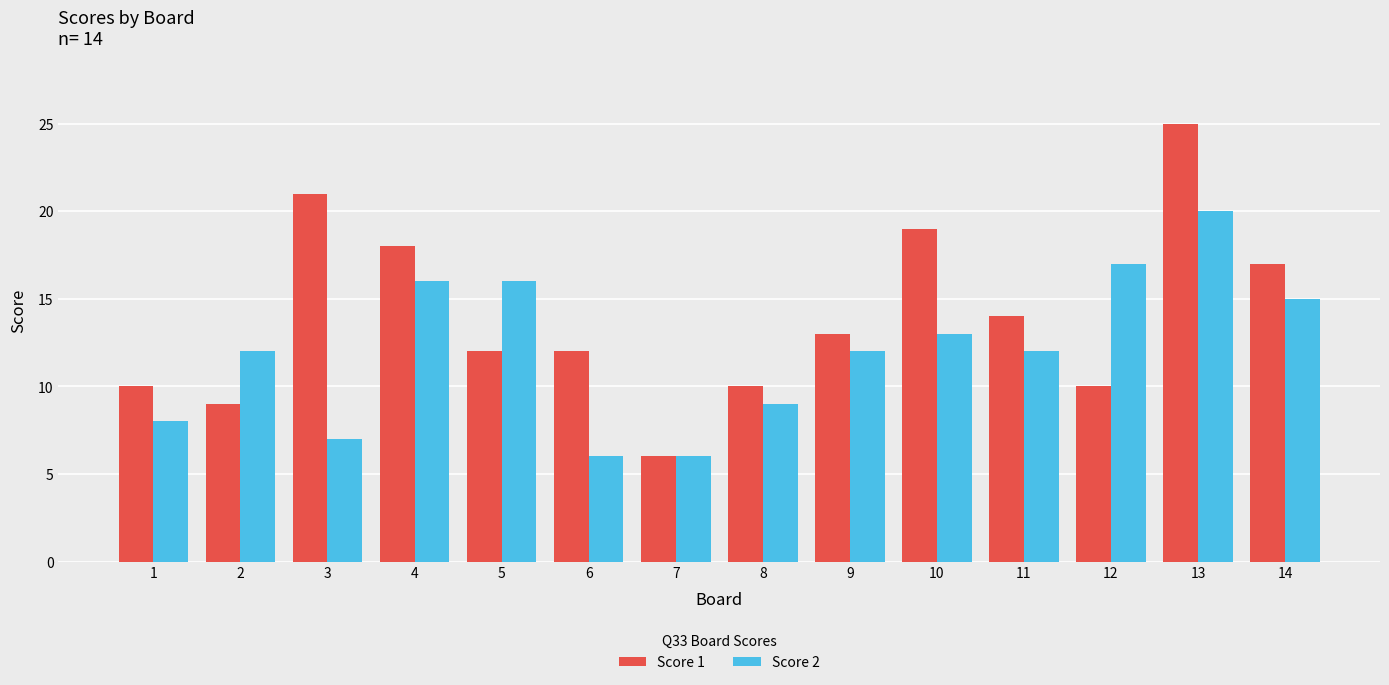

What is the difference between the second highest and second lowest values in the Score 2 series?

11